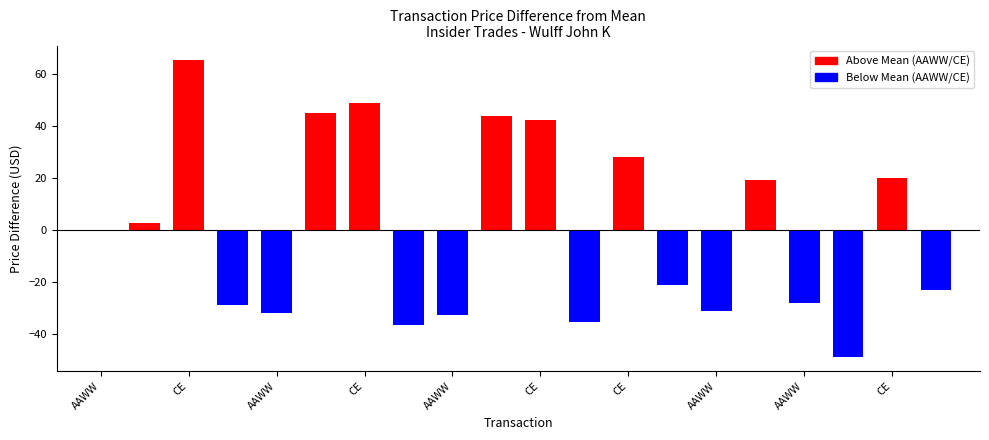

What is the change in value from 2 to 7?

-101.9